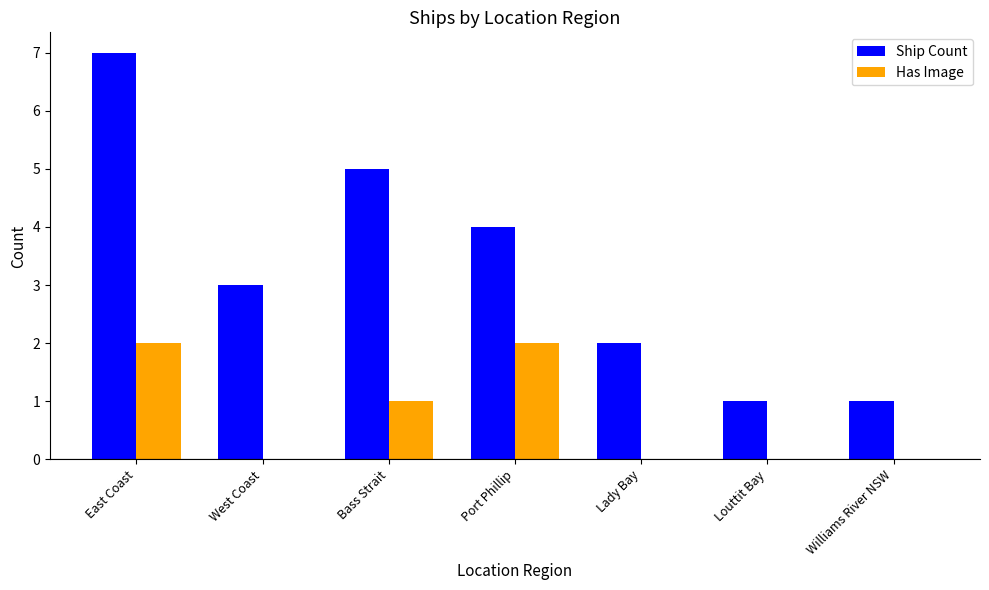

Reading right to left, extract all data points from this chart.

Ship Count: 1	1	2	4	5	3	7
Has Image: 0	0	0	2	1	0	2